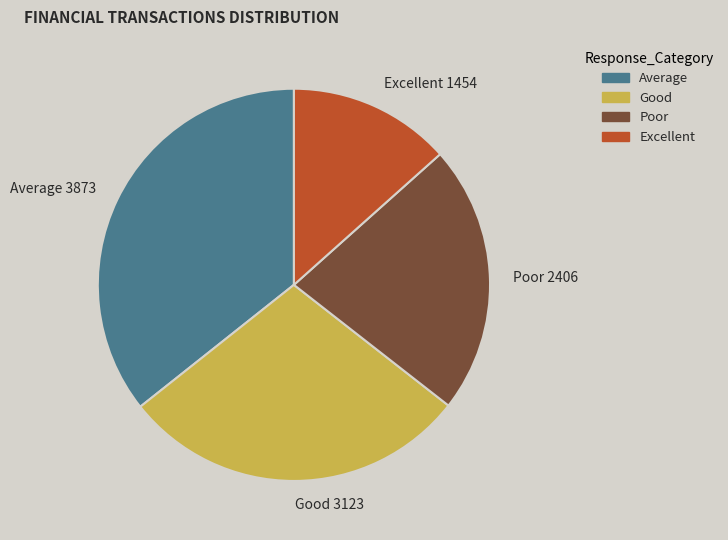

Combined, do Excellent 1454 and Average 3873 account for over 50%?

No